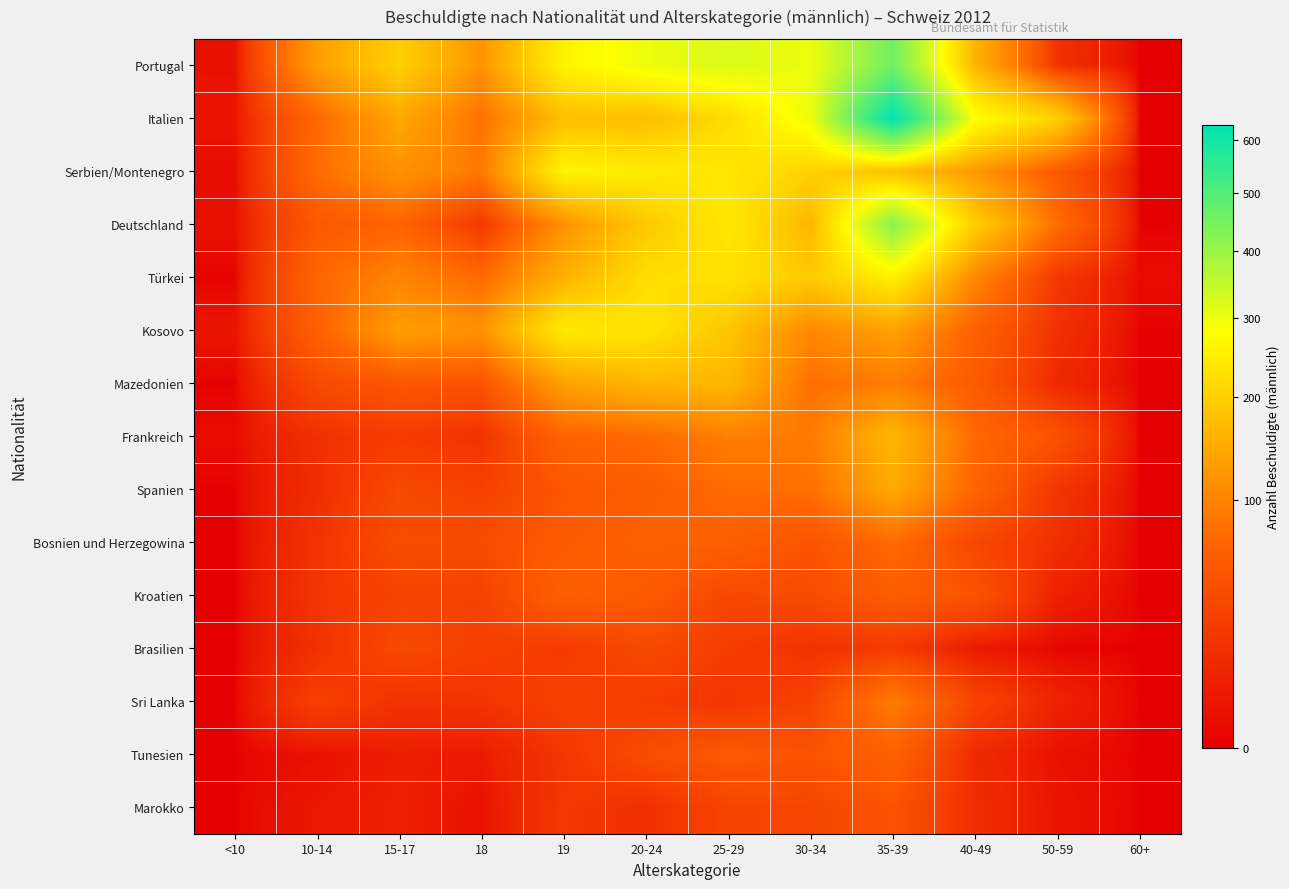

Rank the series by their maximum value, from lowest to highest.

Brasilien, Marokko, Kroatien, Tunesien, Bosnien und Herzegowina, Sri Lanka, Spanien, Mazedonien, Frankreich, Kosovo, Türkei, Serbien/Montenegro, Deutschland, Portugal, Italien